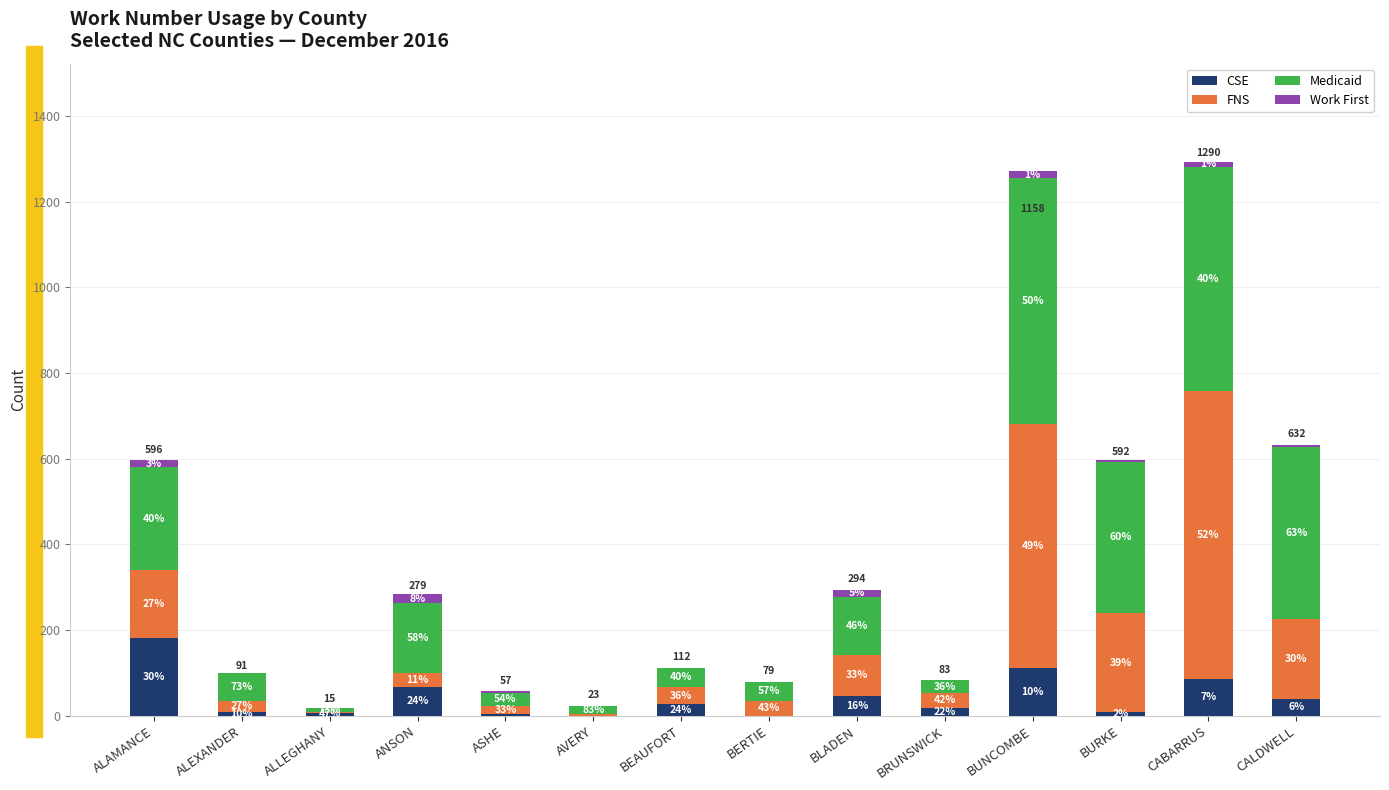

Are the bars horizontal?

No